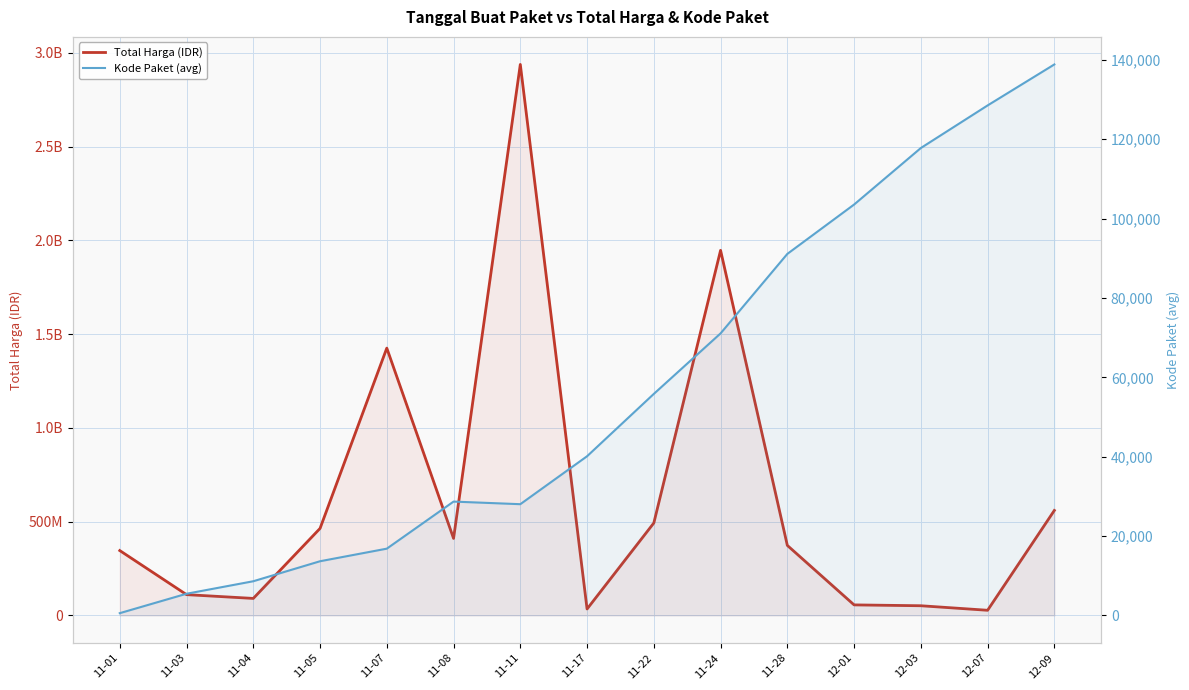

Rank the series by their maximum value, from lowest to highest.

Kode Paket (avg), Total Harga (IDR)